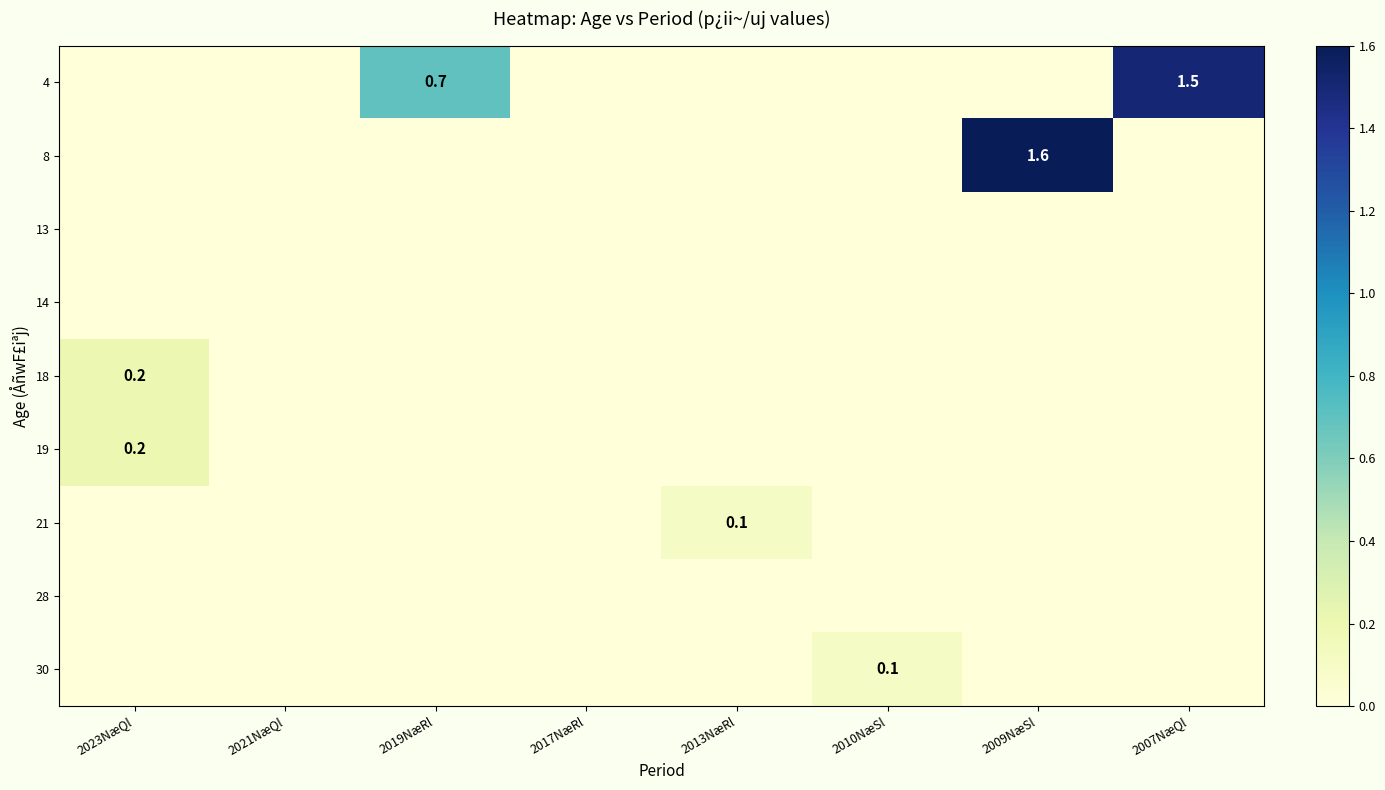

The 8 series shows 0.0 at 2017NæRl. True or false?

True